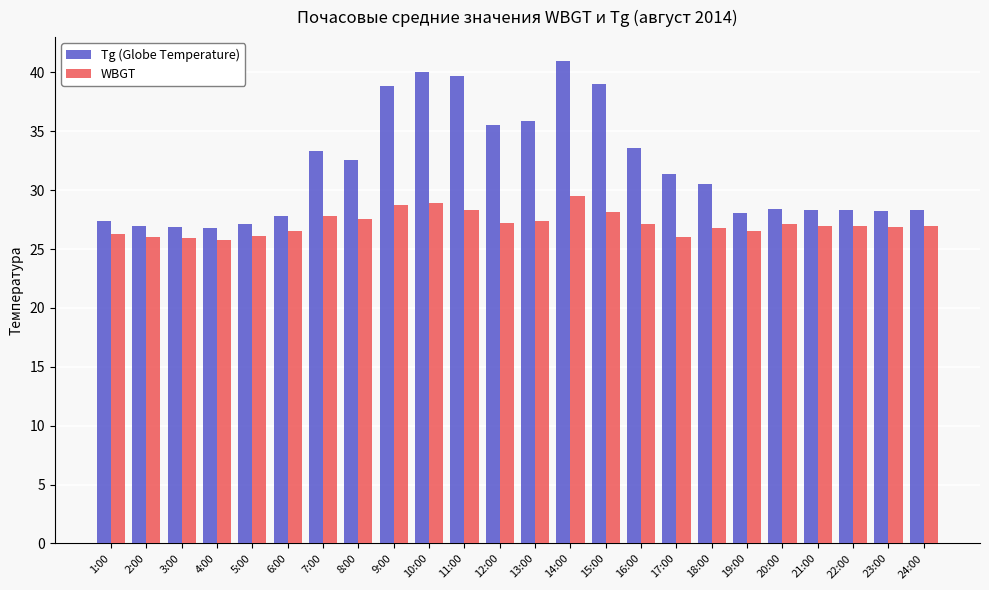

True or false: Tg (Globe Temperature) has a value of 33.6 at 16:00.

True